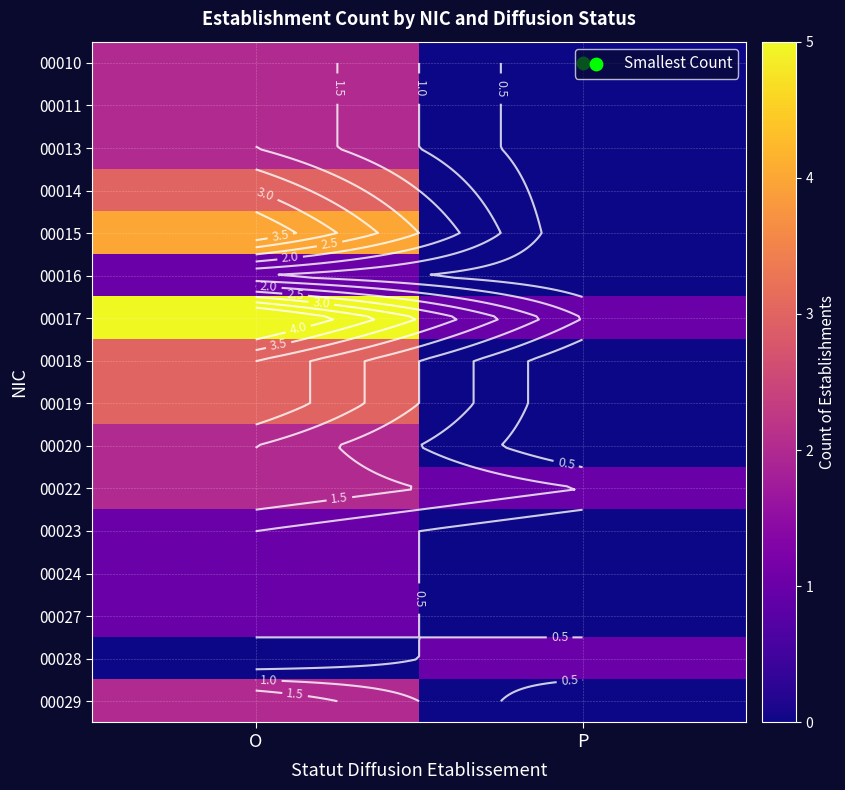

Which category has the highest value across all series?

O